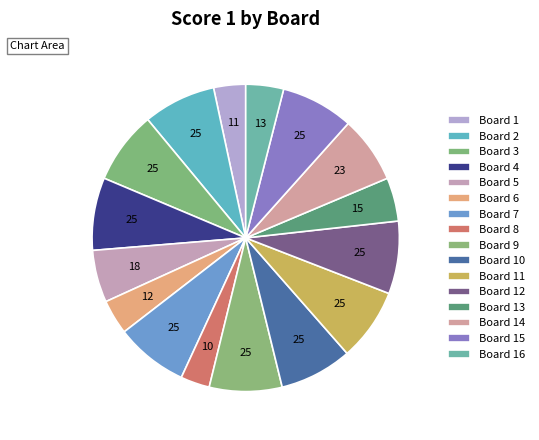

To the nearest percent, what percentage of the pie is Board 4?

8%